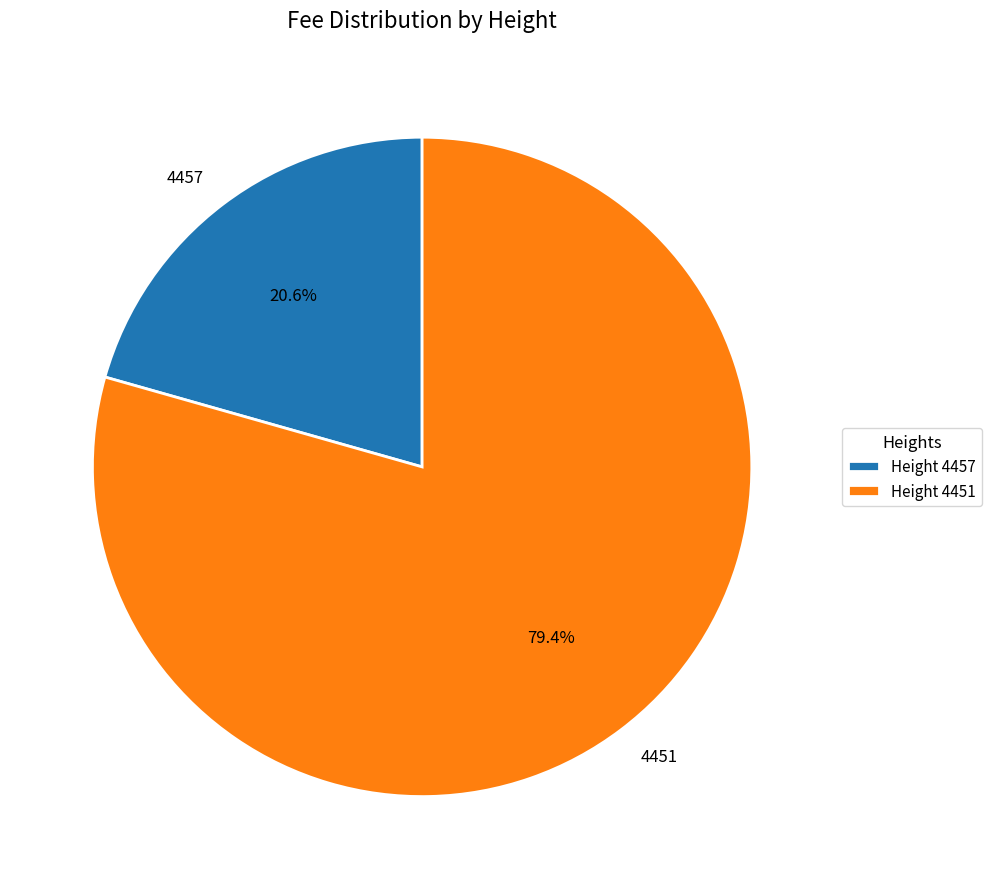

Rank the categories by value from lowest to highest.

4457, 4451